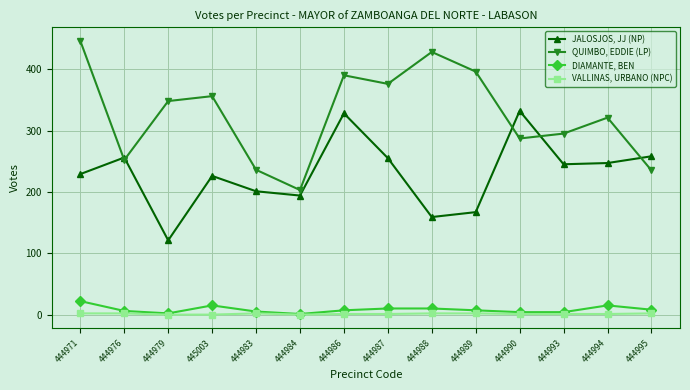

What is the average value of the DIAMANTE, BEN series?

8